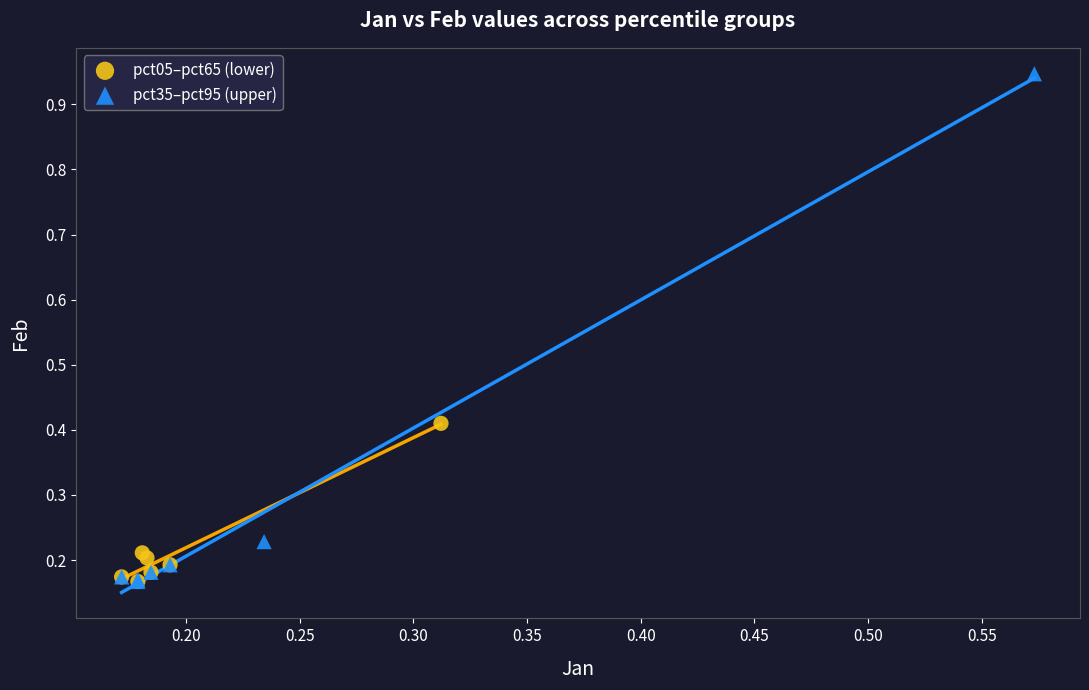

Which series contains the highest Y value?

pct35–pct95 (upper)